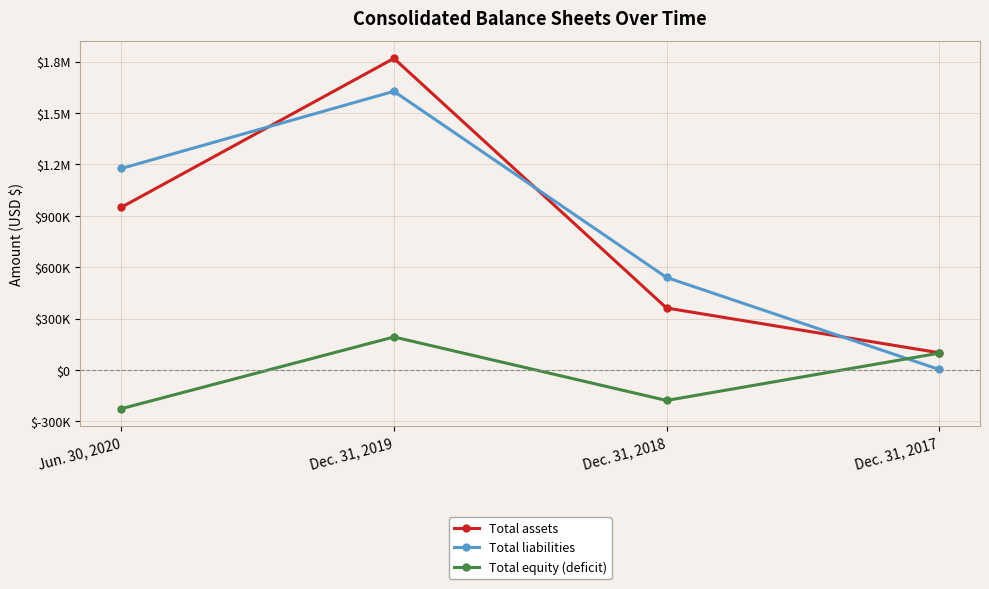

The Total liabilities series shows 1175750 at Jun. 30, 2020. True or false?

True